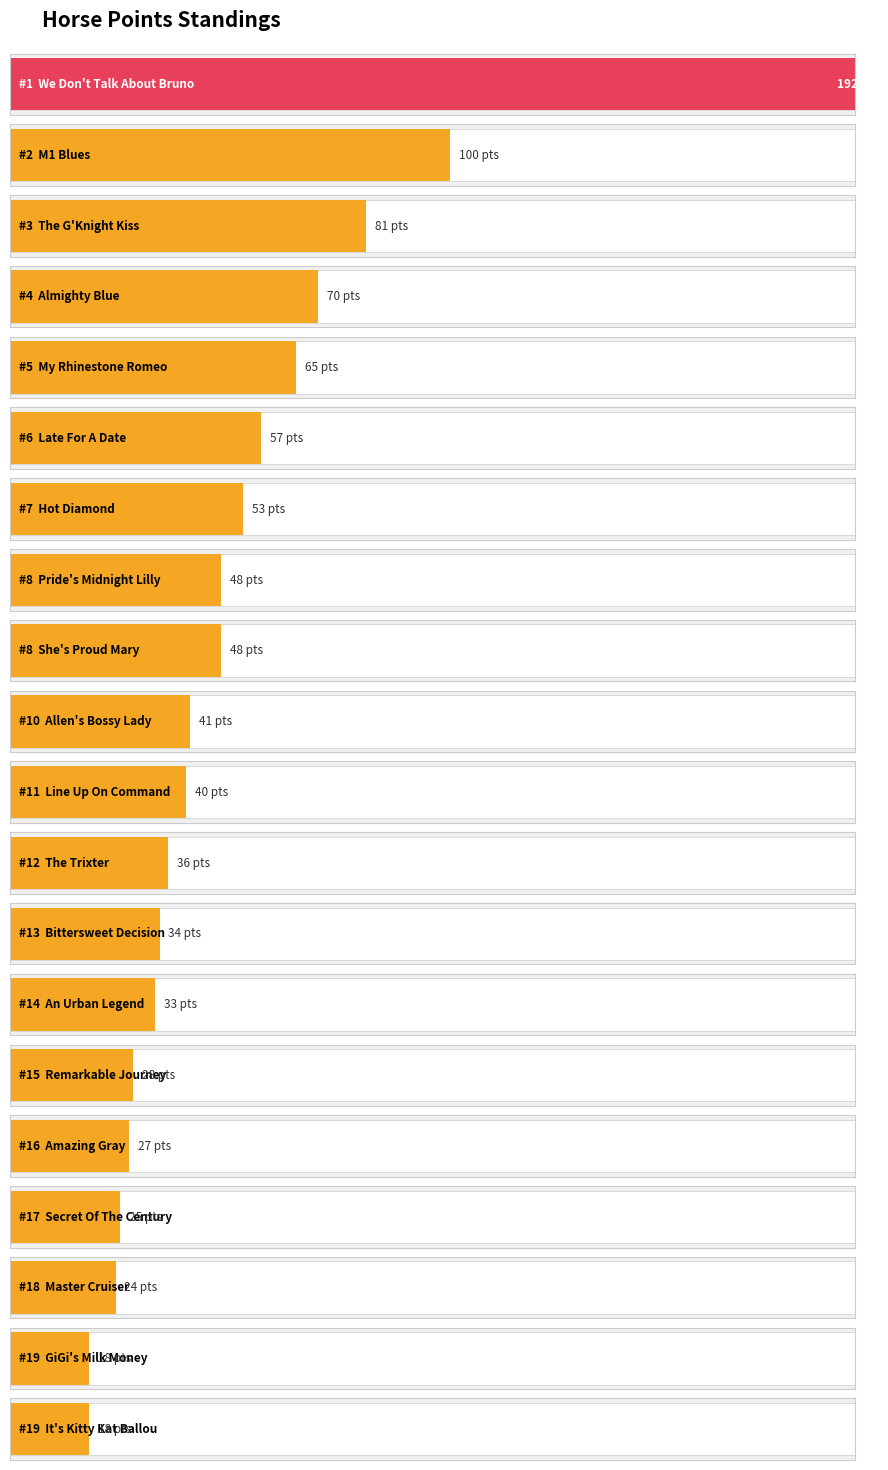

How many categories are shown in the chart?

20